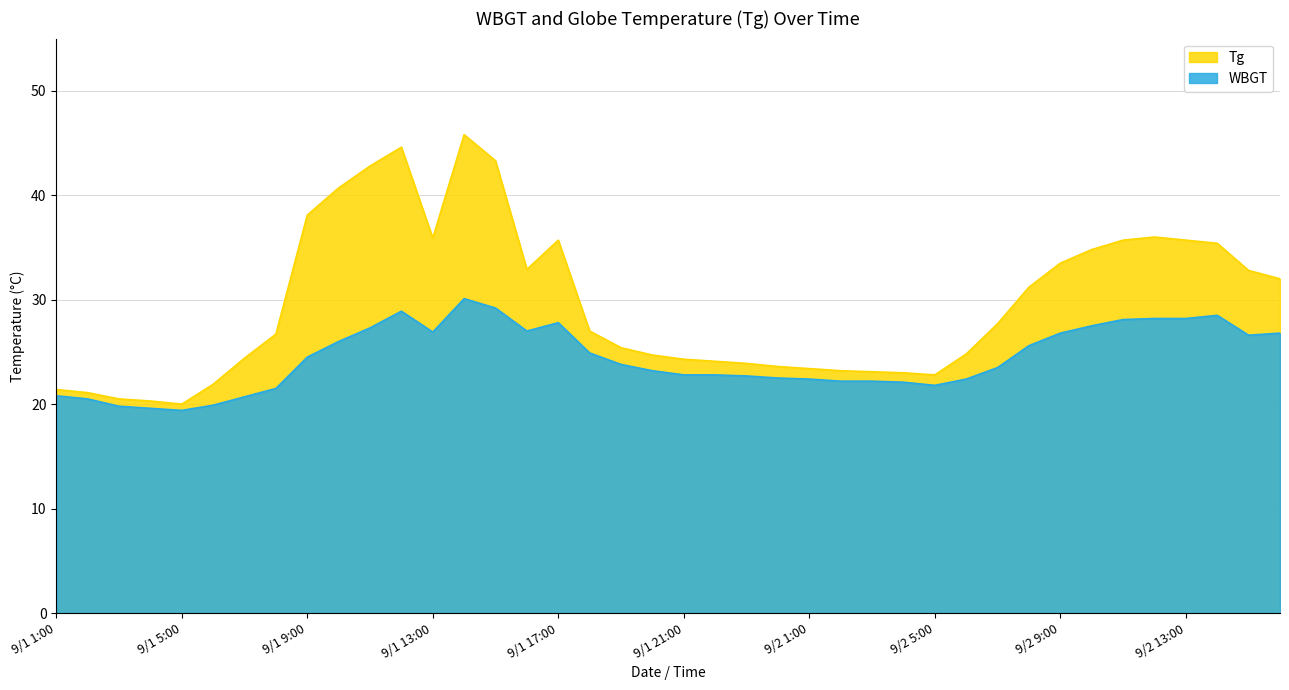

How many lines are shown in the chart?

2